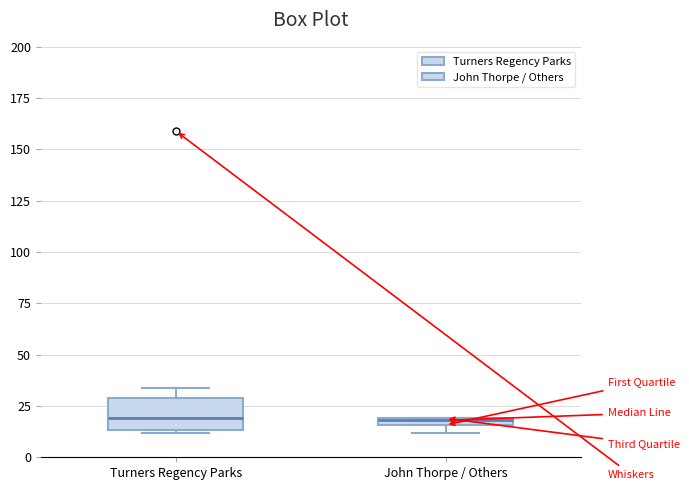

Which box is the tallest, from its lower edge to its upper edge?

Turners Regency Parks